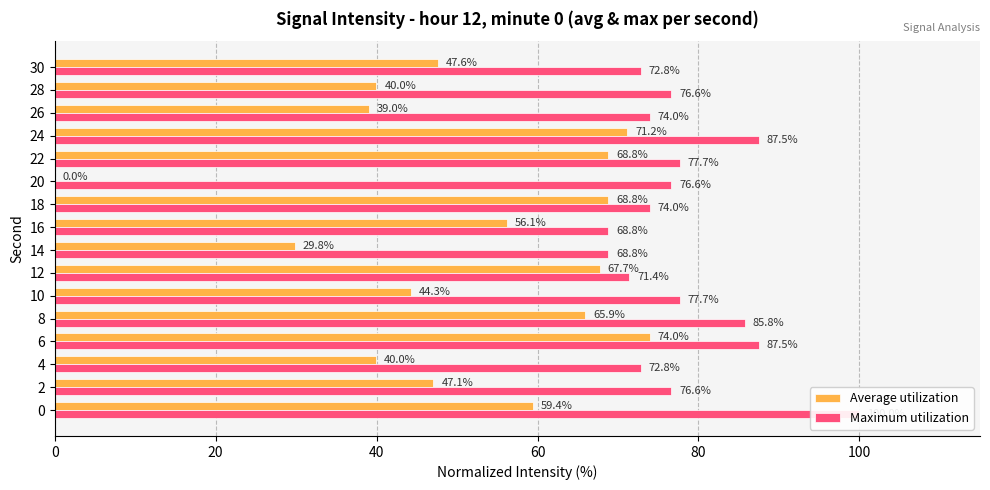

At how many categories does at least one series exceed 10?

16